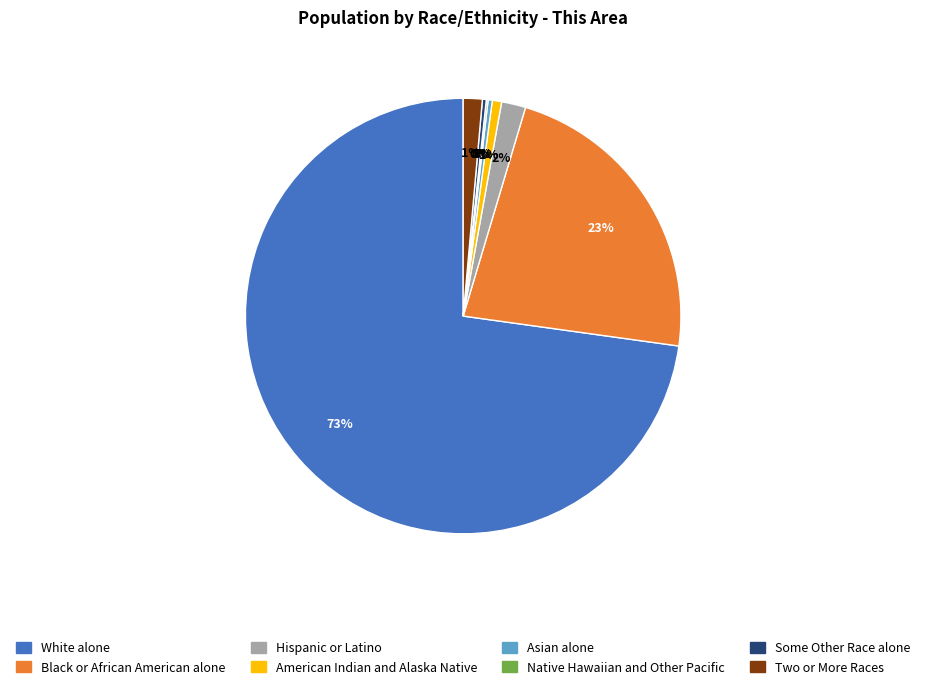

To the nearest percent, what is the average slice percentage?

12%